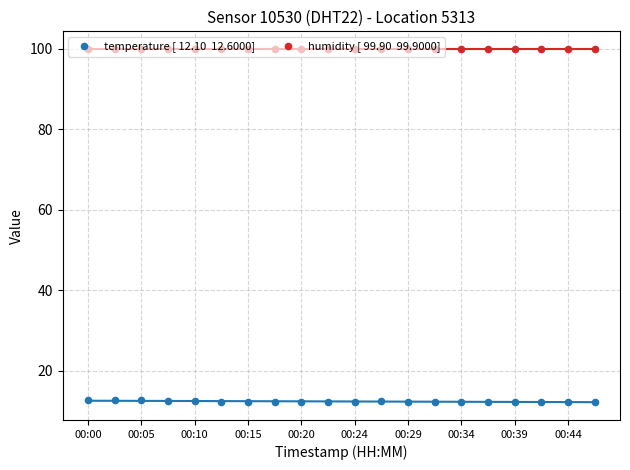

Which series reaches the minimum Y coordinate?

temperature [ 12.10  12.6000]